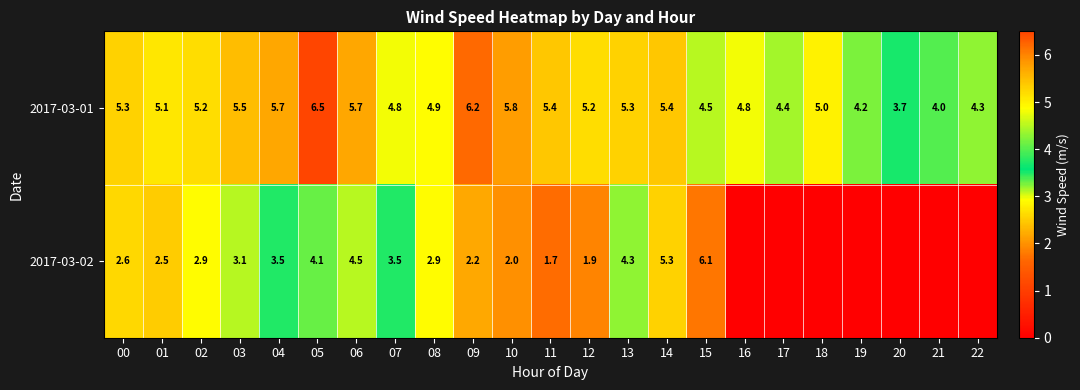

What is the lowest value of the 2017-03-01 series?

3.7